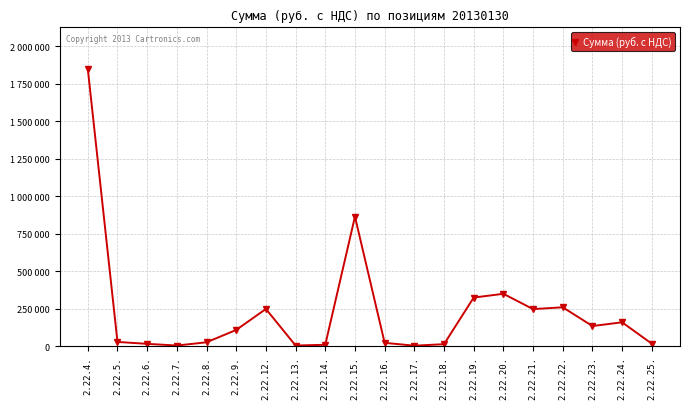

Is this an area chart (filled region under the line)?

No